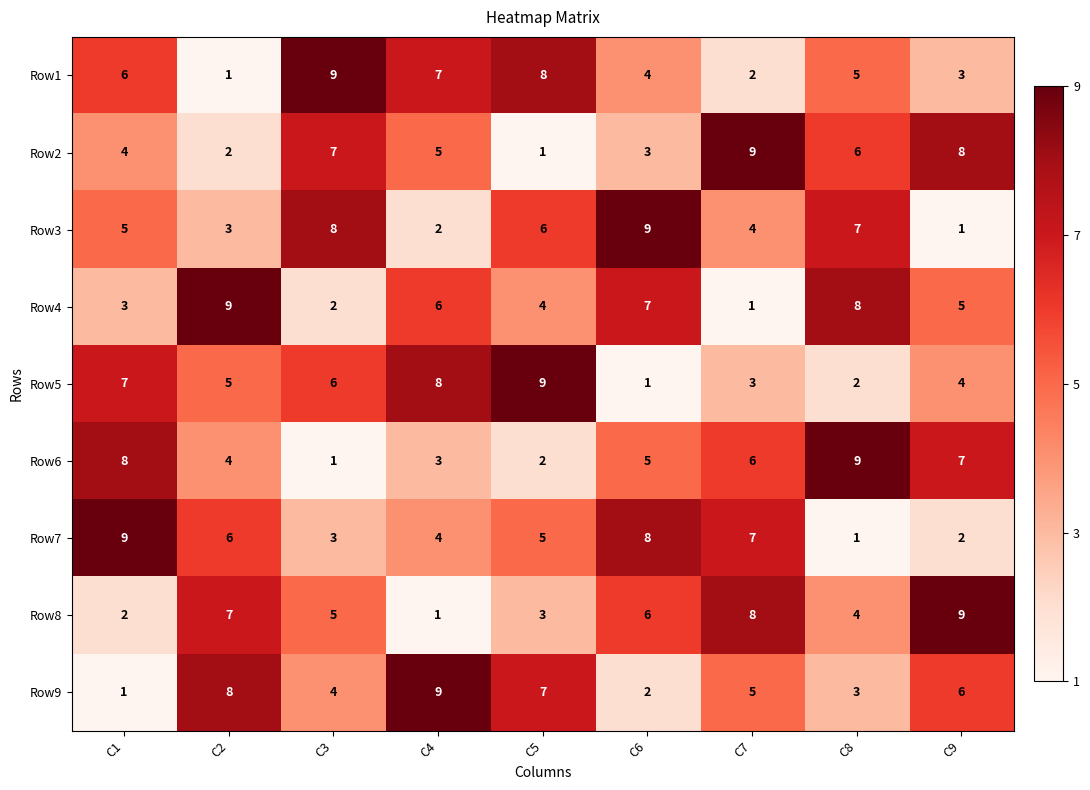

The Row4 series shows 14 at C2. True or false?

False